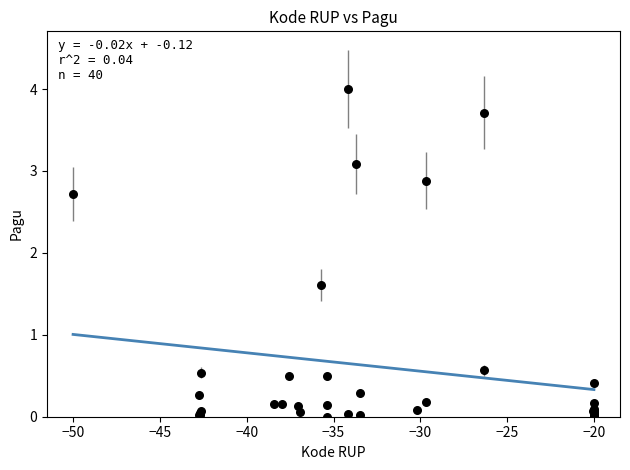

What Y value in the scatter plot is closest to 2?

1.6